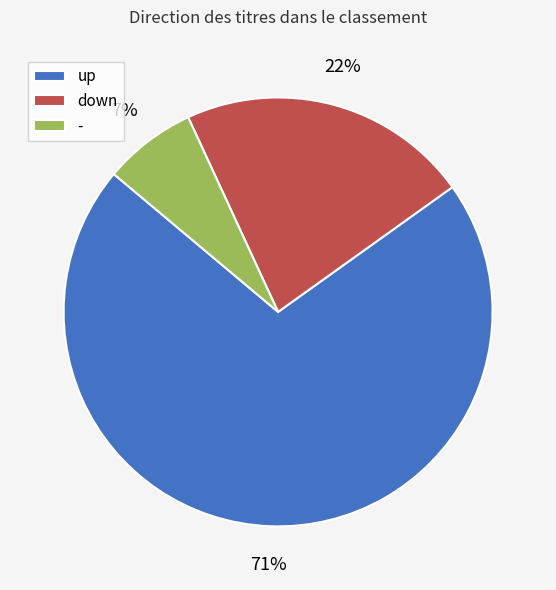

Which category accounts for the majority?

up